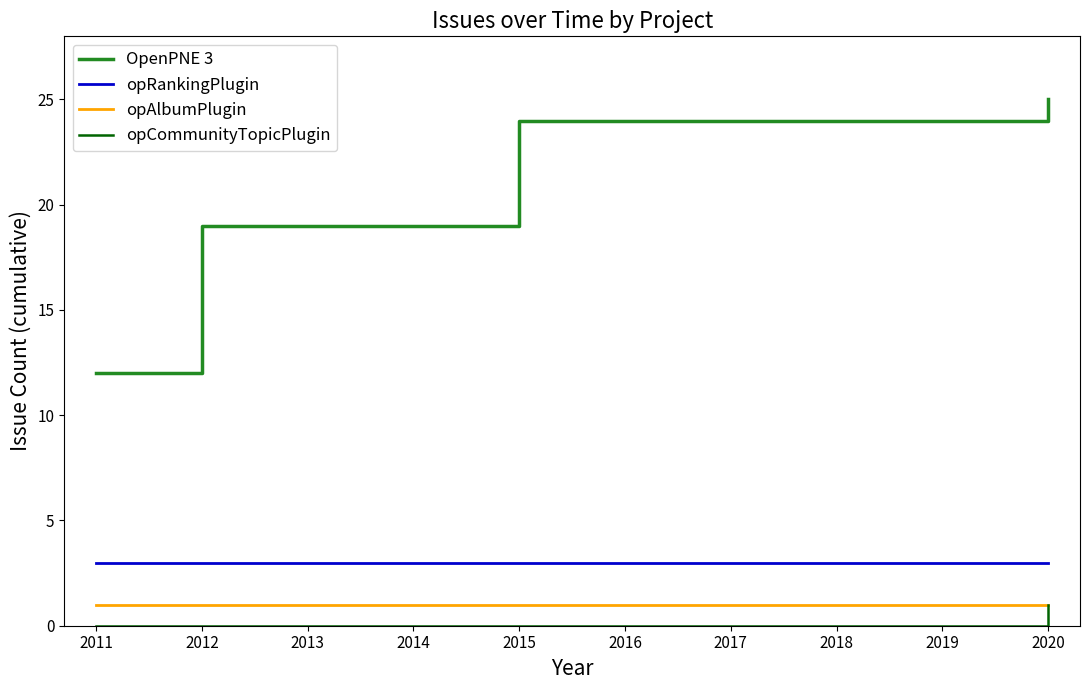

How many lines are shown in the chart?

4